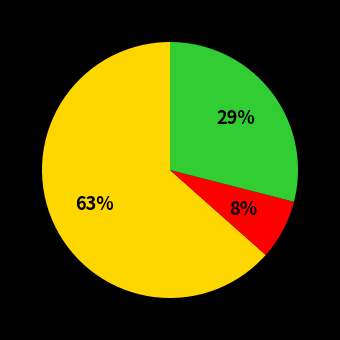

Does any single category account for the majority?

Yes